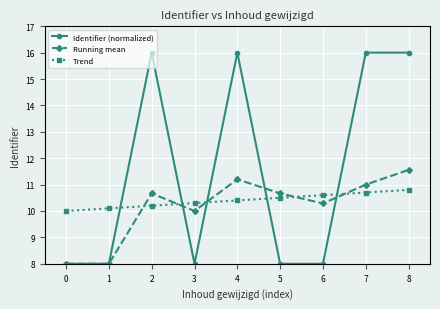

Which series has the largest range (max minus min)?

Identifier (normalized)